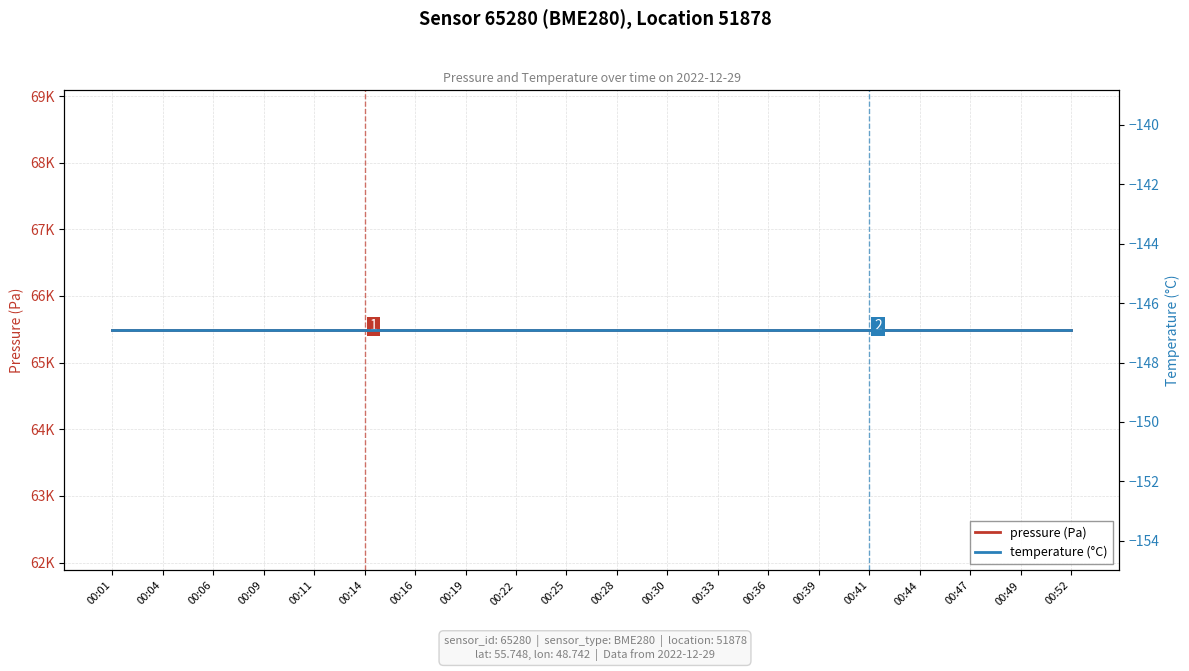

Reading left to right, transcribe all the data shown in this chart.

pressure (Pa): 65482.0	65482.0	65482.0	65482.0	65482.0	65482.0	65482.0	65482.0	65482.0	65482.0	65482.0	65482.0	65482.0	65482.0	65482.0	65482.0	65482.0	65482.0	65482.0	65482.0
temperature (°C): -146.9	-146.9	-146.9	-146.9	-146.9	-146.9	-146.9	-146.9	-146.9	-146.9	-146.9	-146.9	-146.9	-146.9	-146.9	-146.9	-146.9	-146.9	-146.9	-146.9